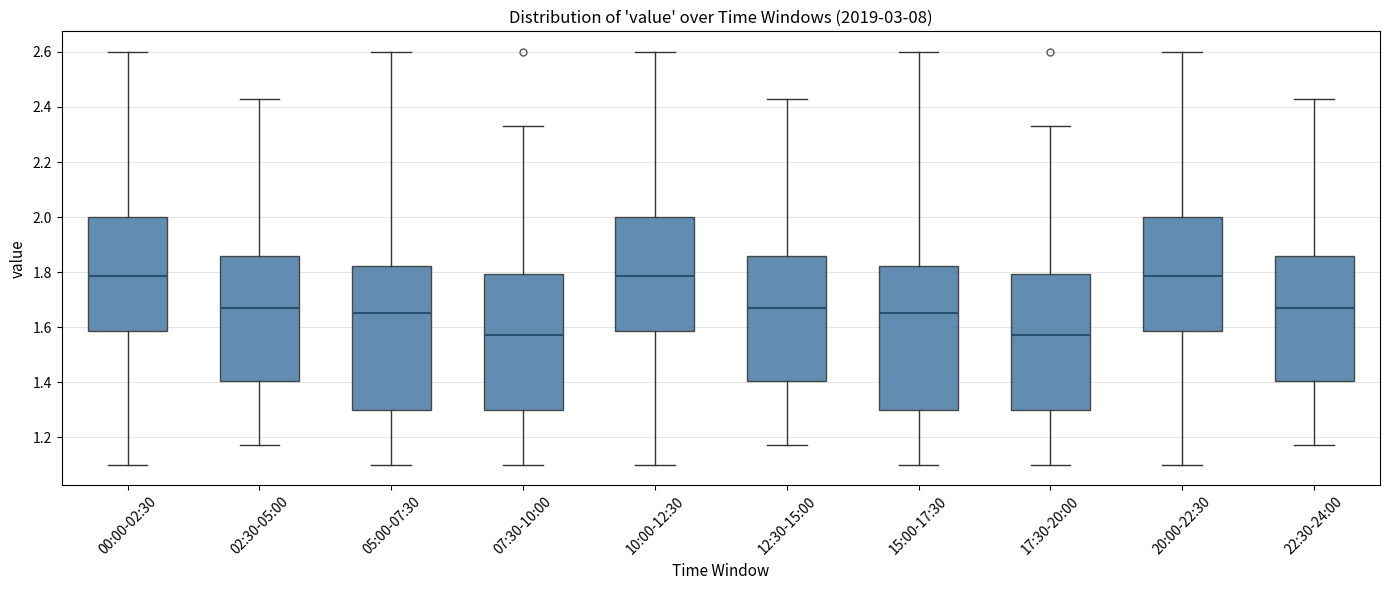

Where does the median line of the box for 10:00-12:30 sit on the y-axis? The values are not printed on the chart, so give them approximately, as read against the axis.

1.78